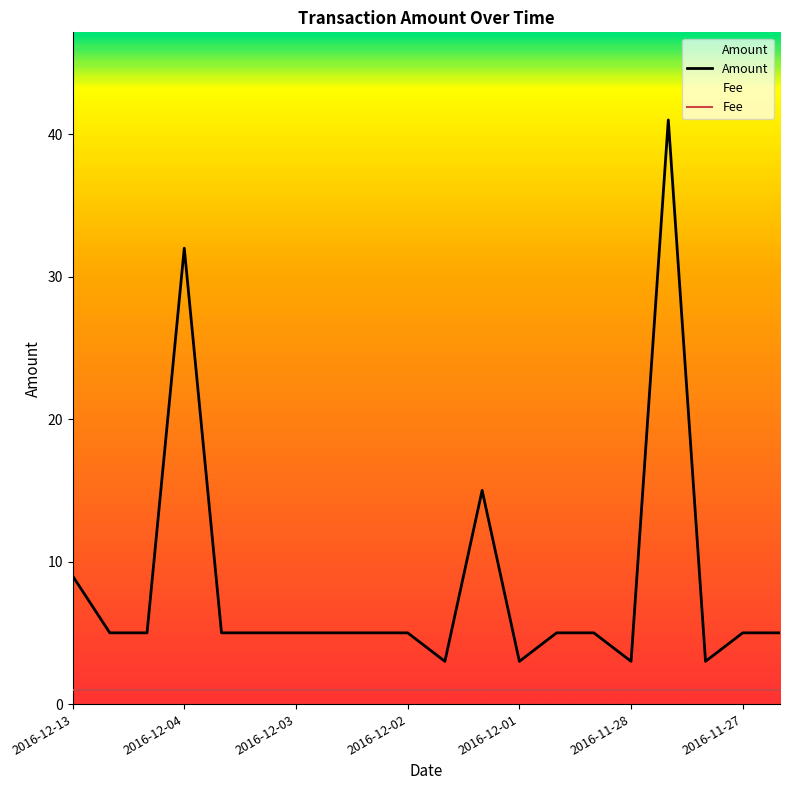

True or false: Amount has a value of 5 at 2016-12-02.

True